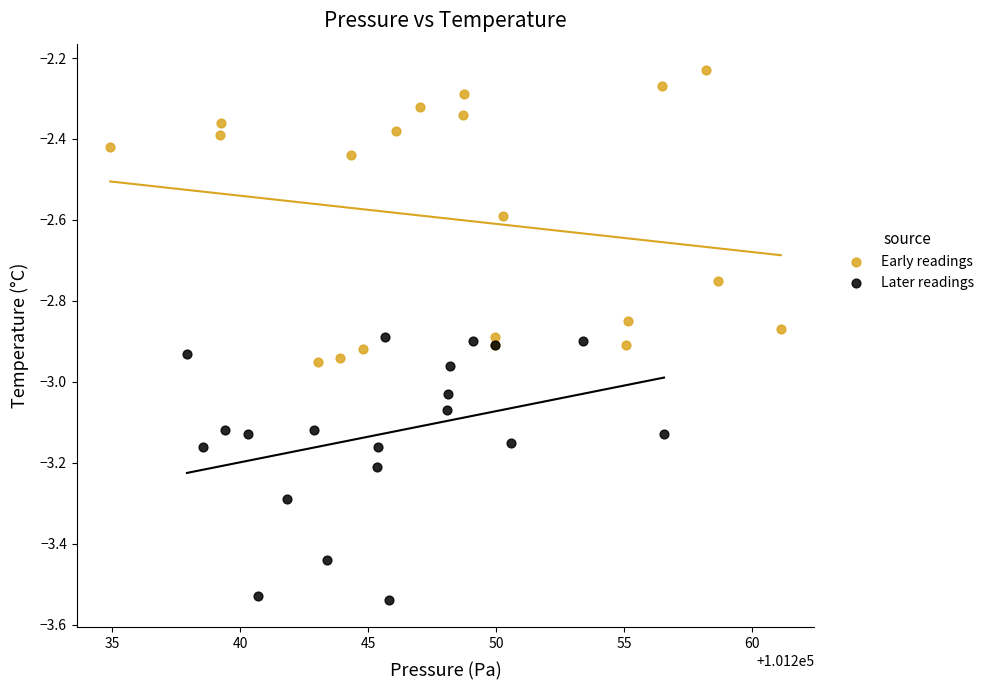

Which series reaches the minimum Y coordinate?

Later readings